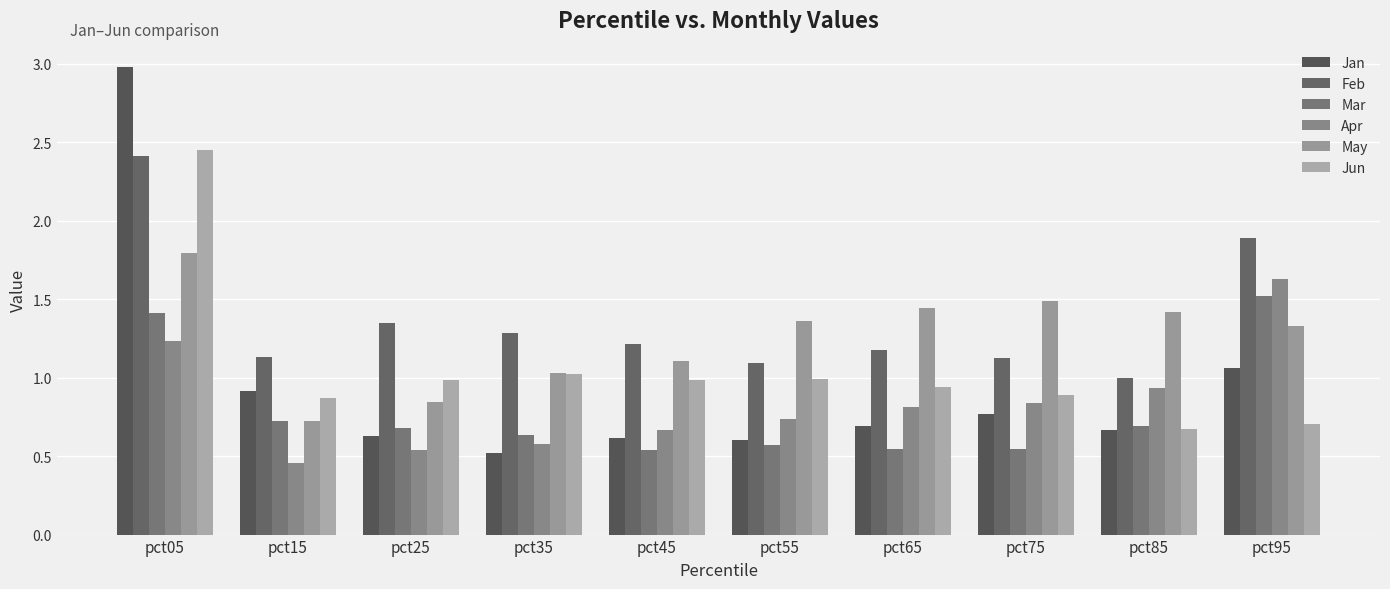

What is the smallest value displayed?

0.5